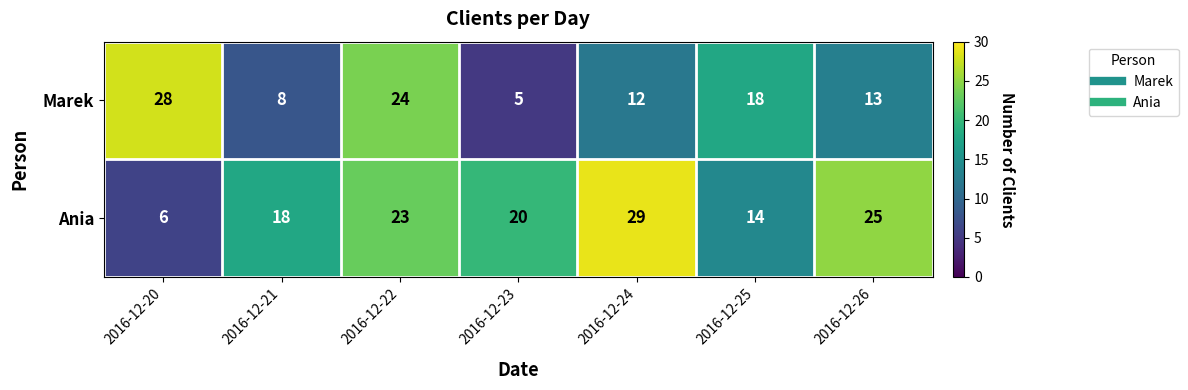

What is the difference between the second highest and second lowest values in the Ania series?

11